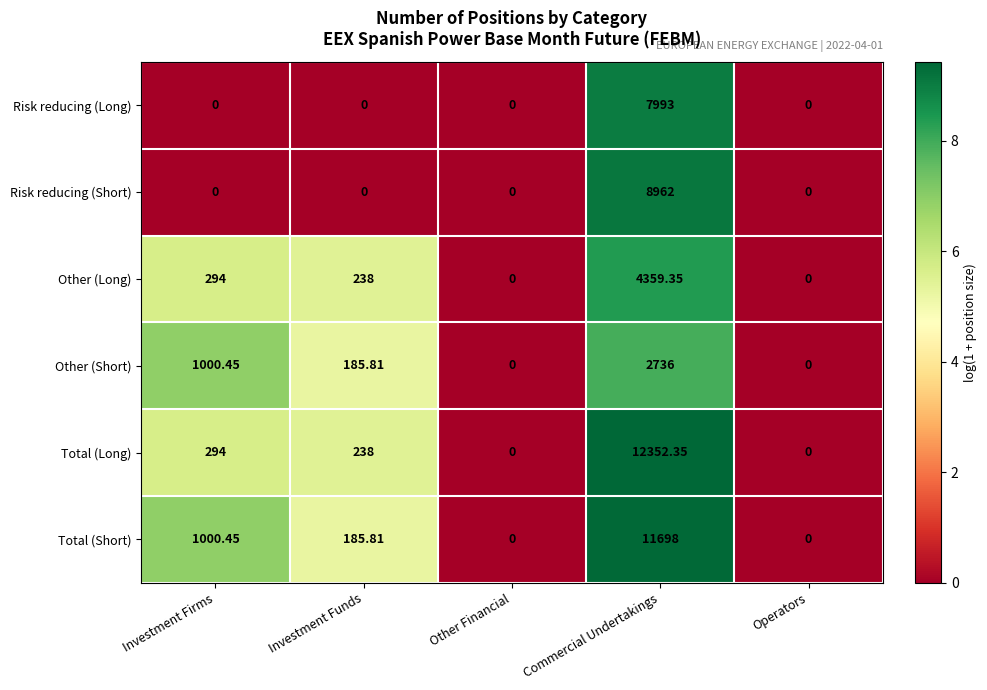

Which category has the highest value in the Other (Long) series?

Commercial Undertakings